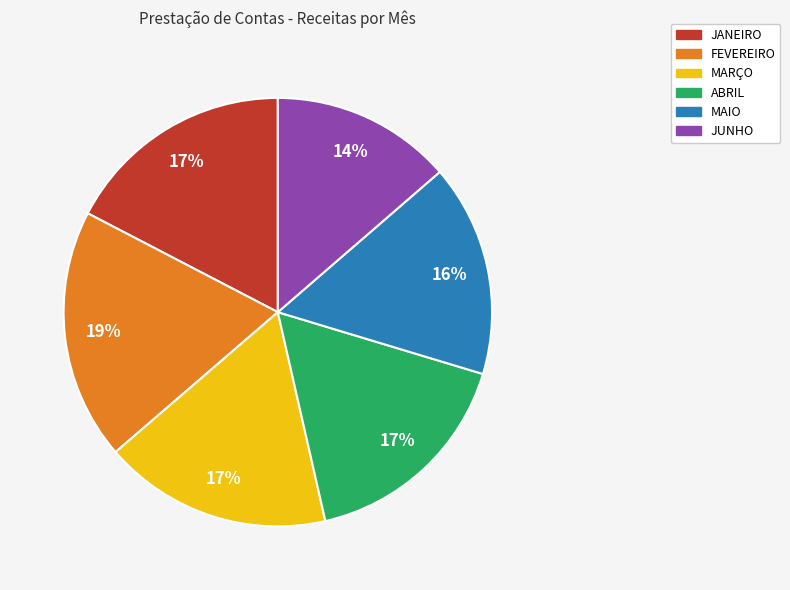

To the nearest percent, what is the average slice percentage?

17%